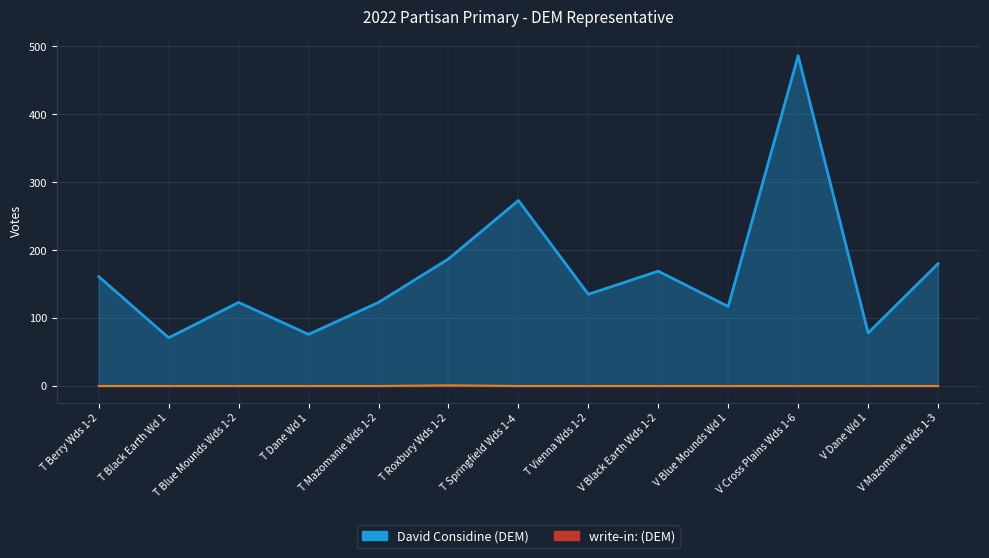

The David Considine (DEM) series shows 76 at T Dane Wd 1. True or false?

True